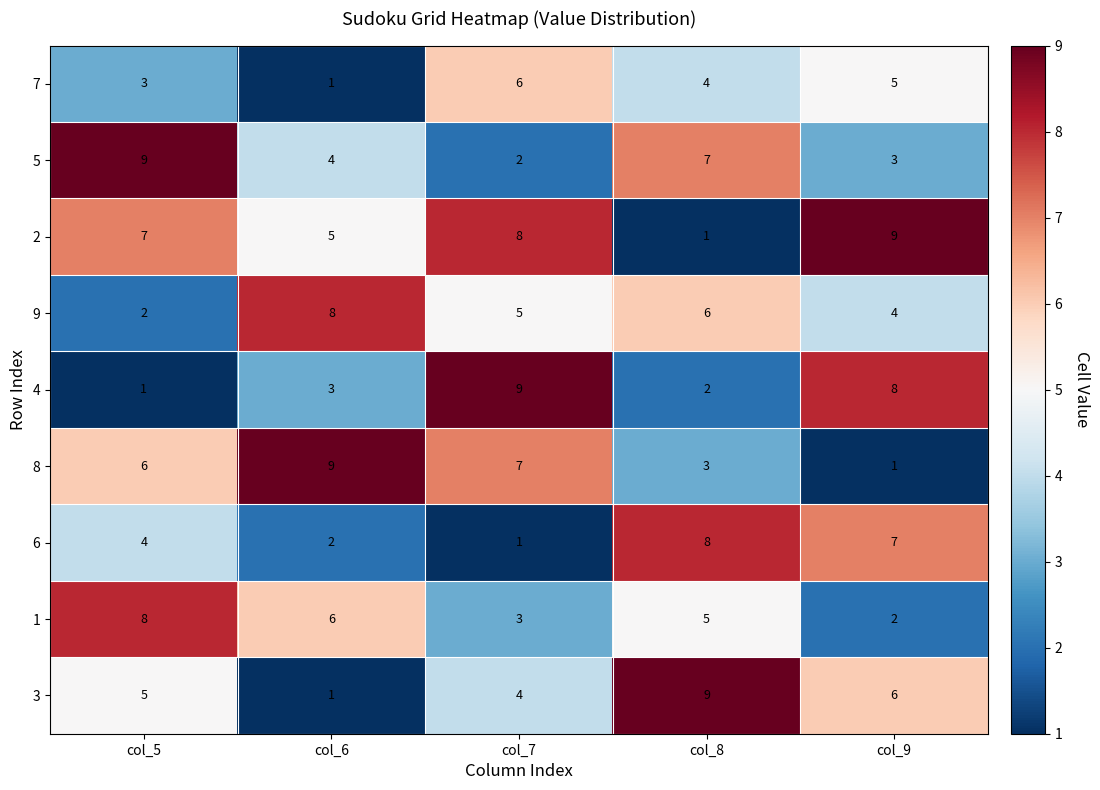

What is the spread (max minus min) of values at col_6?

8